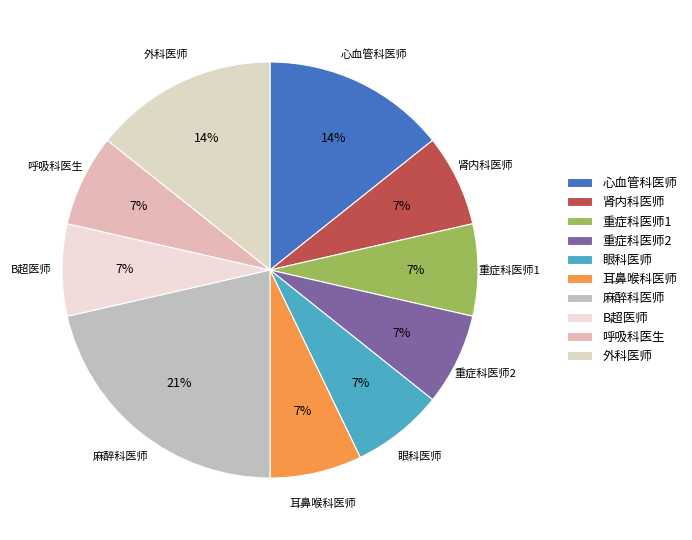

Does any single category account for the majority?

No